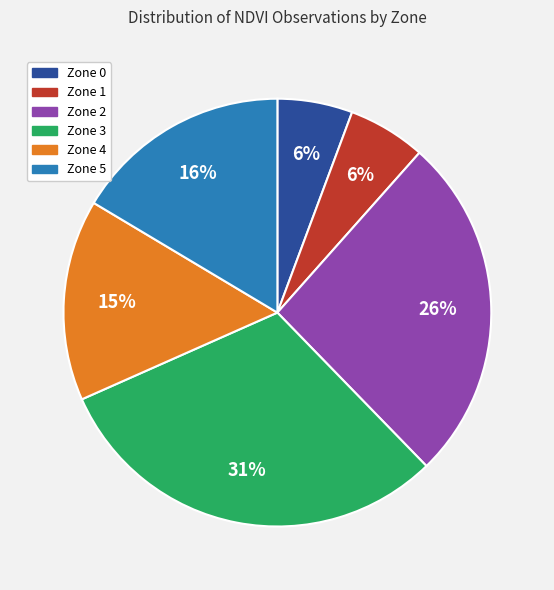

Does any single category account for the majority?

No